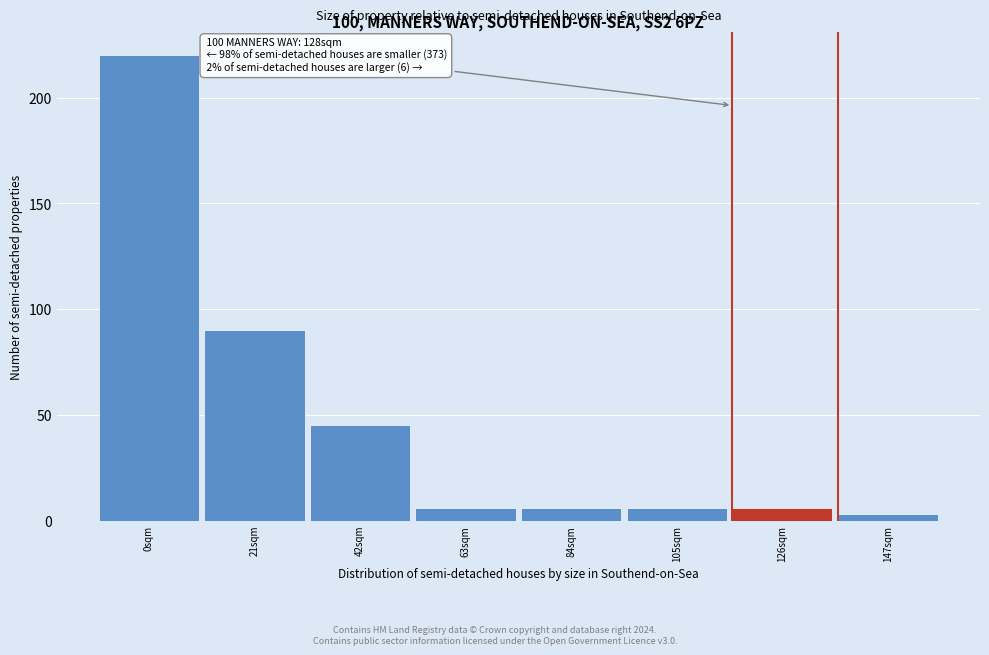

Reading left to right, transcribe all the data shown in this chart.

220	90	45	6	6	6	6	3